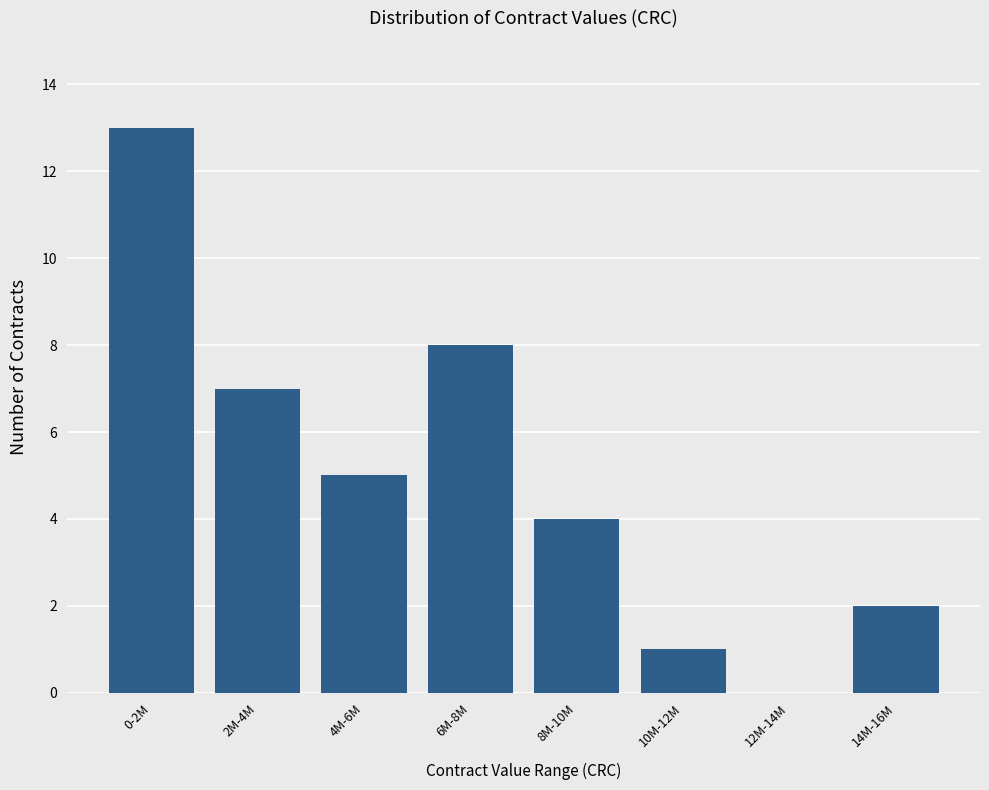

Reading left to right, transcribe all the data shown in this chart.

0-2M=13	2M-4M=7	4M-6M=5	6M-8M=8	8M-10M=4	10M-12M=1	12M-14M=0	14M-16M=2